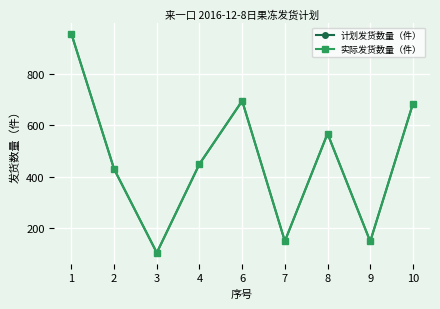

Does the chart have visible grid lines?

Yes